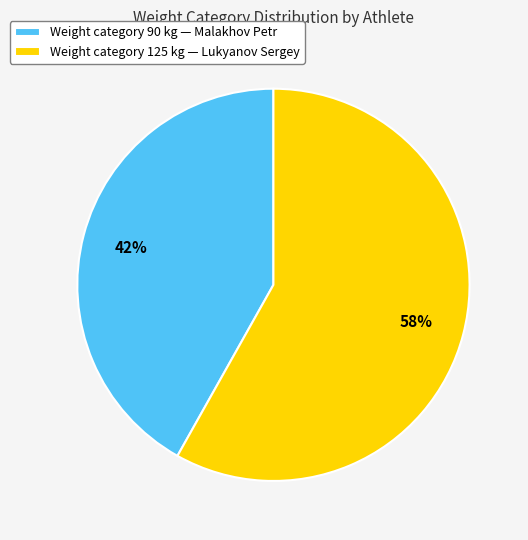

To the nearest percent, what is the difference between the largest and smallest slice percentages?

16%